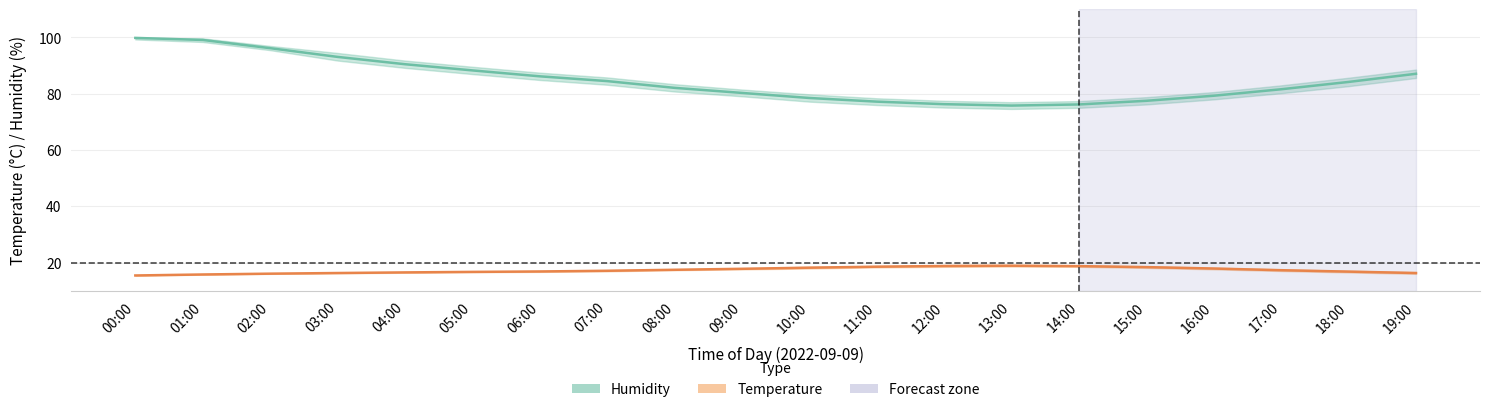

What is the sum of all Temperature mean values?

345.9